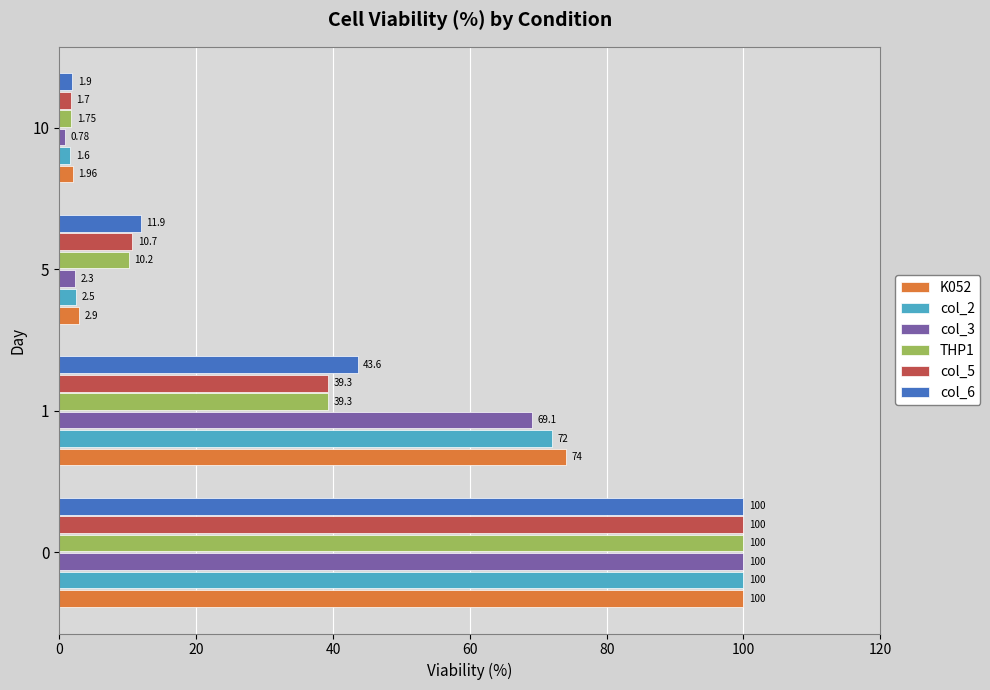

How many series are shown in this chart?

6